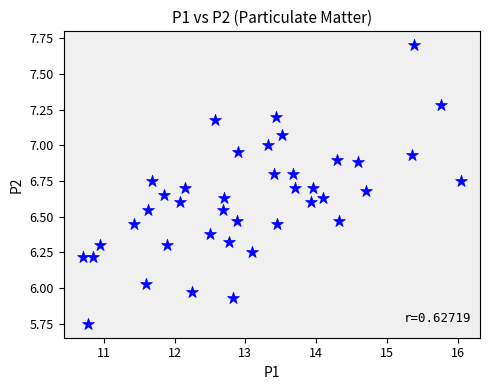

What is the range of X values (max minus min)?

5.4